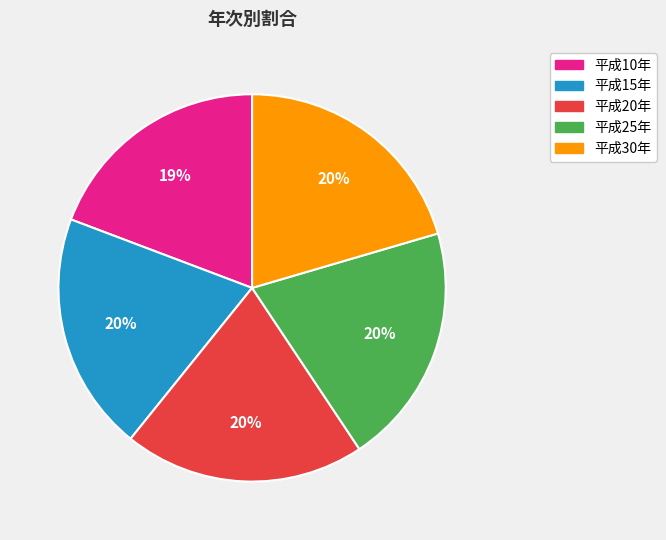

To the nearest percent, what portion does 平成10年 represent?

19%